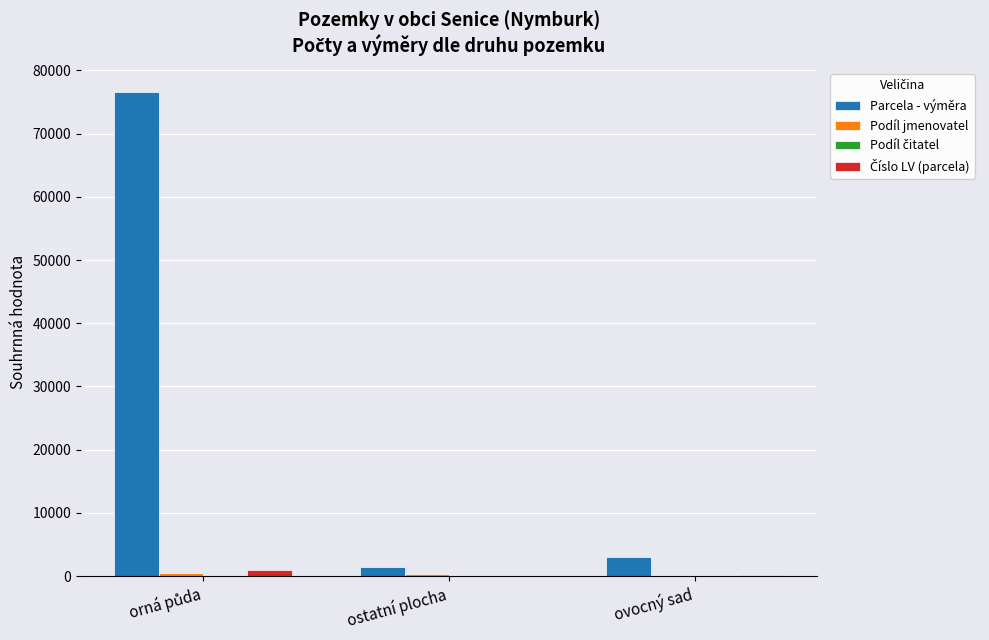

What is the average value of the Parcela - výměra series?

27027